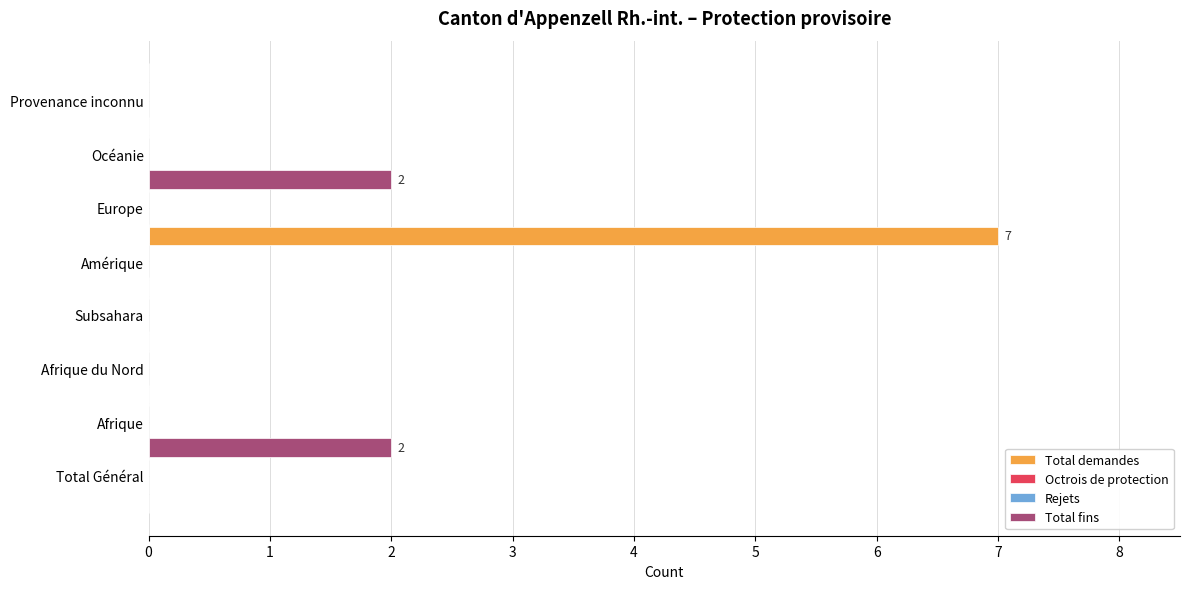

Is it true that Octrois de protection equals 0.2 at 2?

False